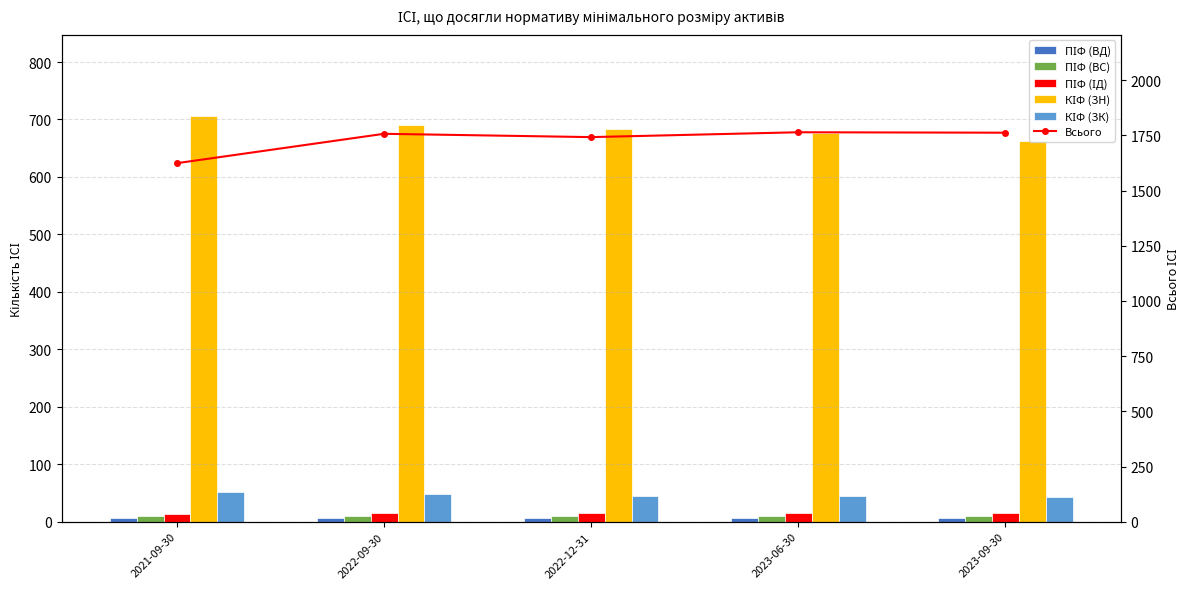

Which label corresponds to the smallest value in the chart?

2021-09-30